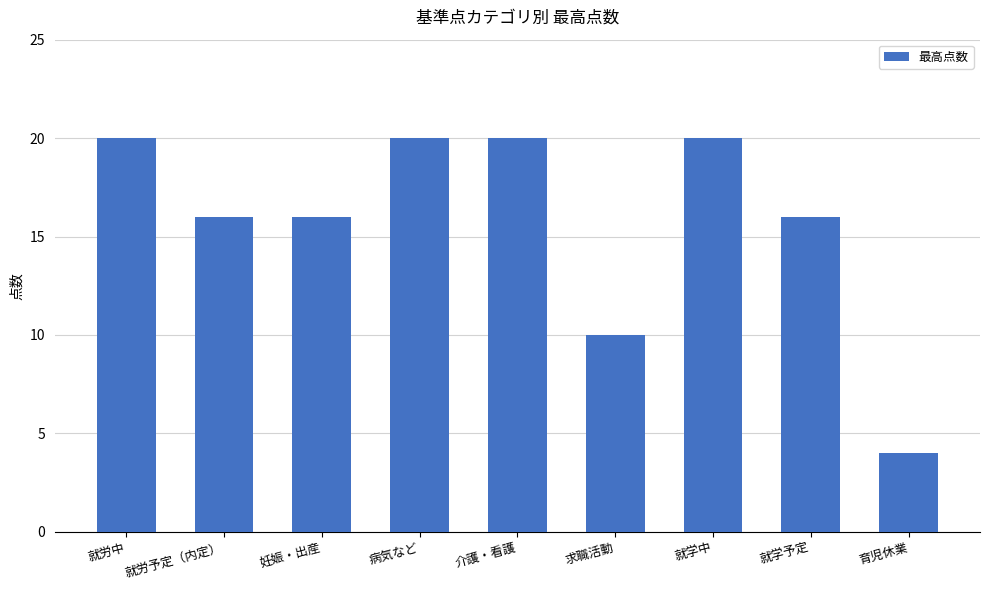

What is the maximum value shown in the chart?

20